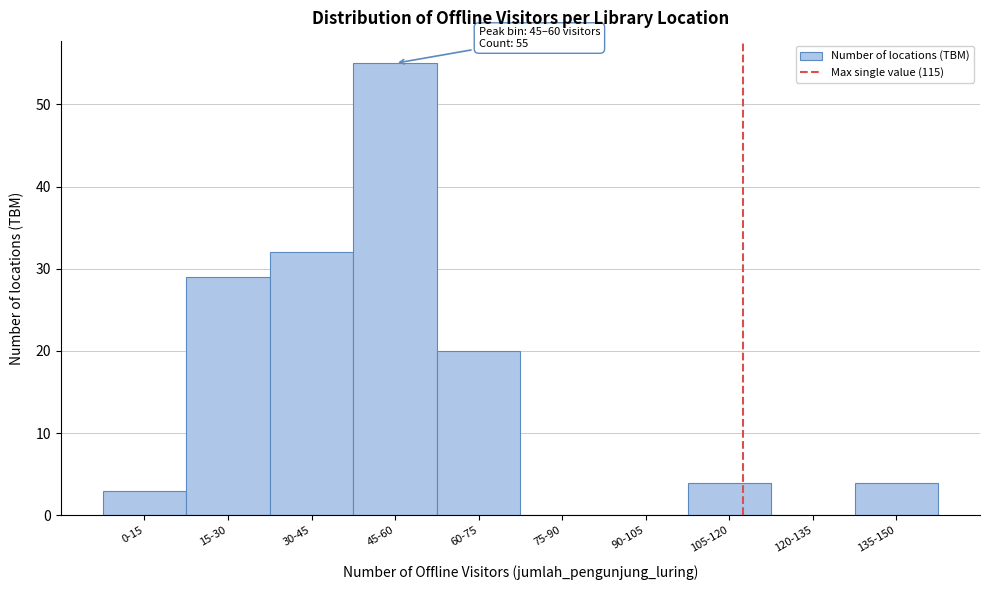

Reading left to right, what are all the values shown in this chart?

0-15=3	15-30=29	30-45=32	45-60=55	60-75=20	75-90=0	90-105=0	105-120=4	120-135=0	135-150=4